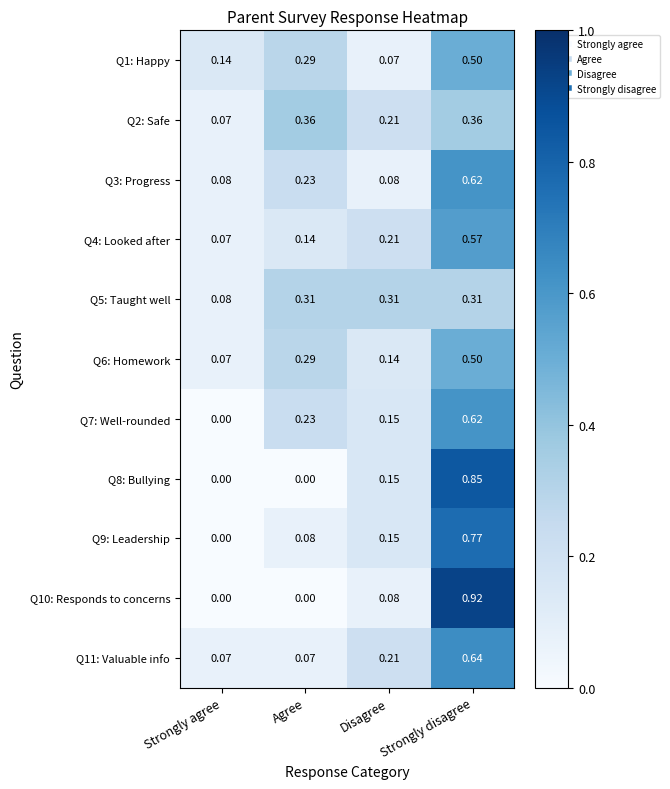

At which label is Q7: Well-rounded closest to 0?

Strongly agree